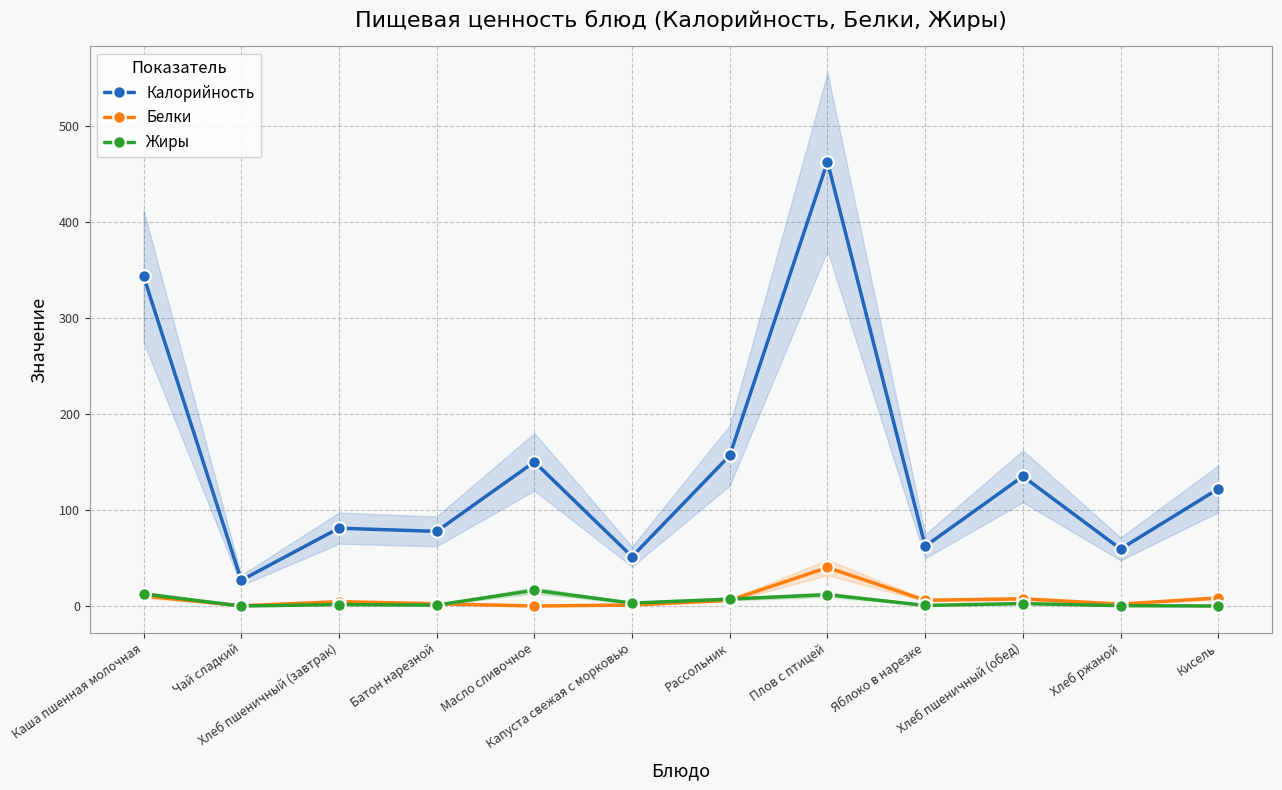

Which category has the lowest value across all series?

Масло сливочное